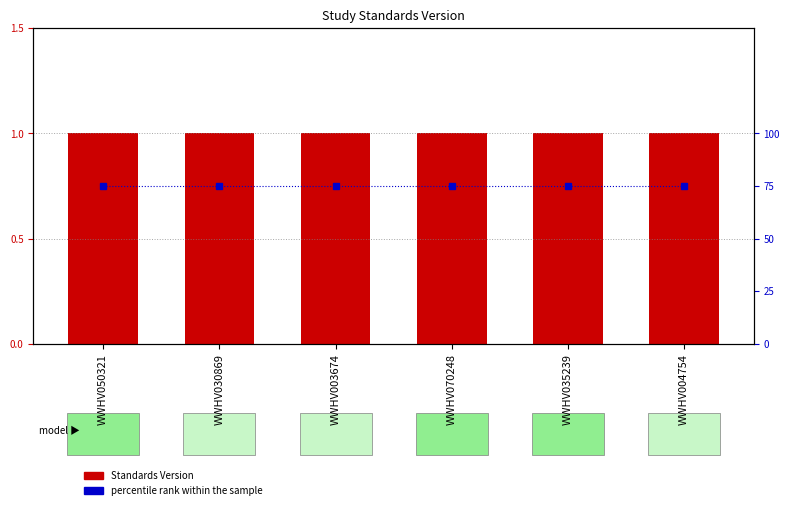

List the series in order of their peak value, lowest first.

Standards Version, percentile rank within the sample